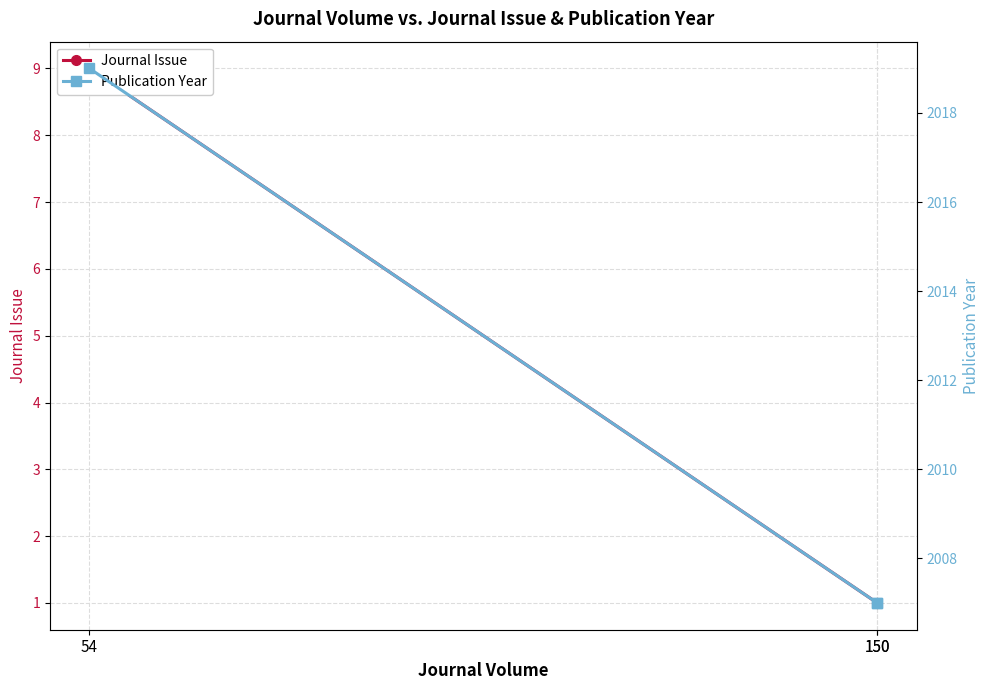

What is the minimum value for Journal Issue?

1